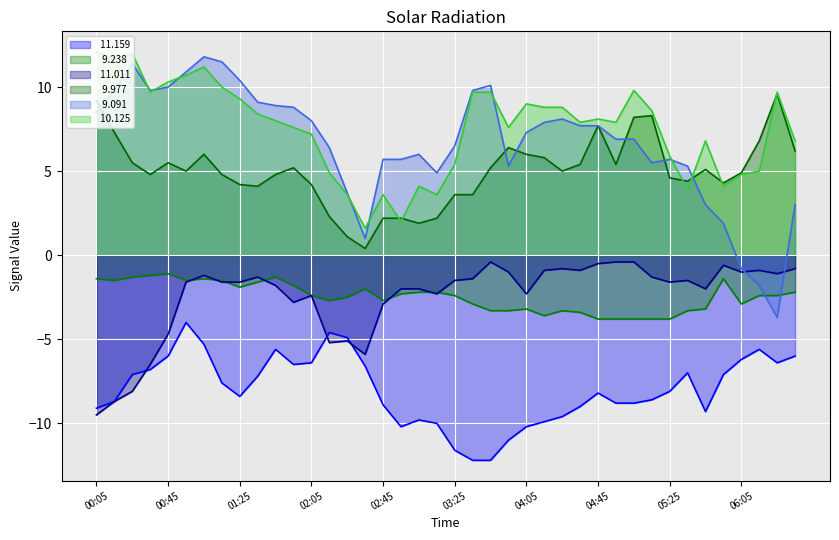

What is the greatest value displayed?

12.1